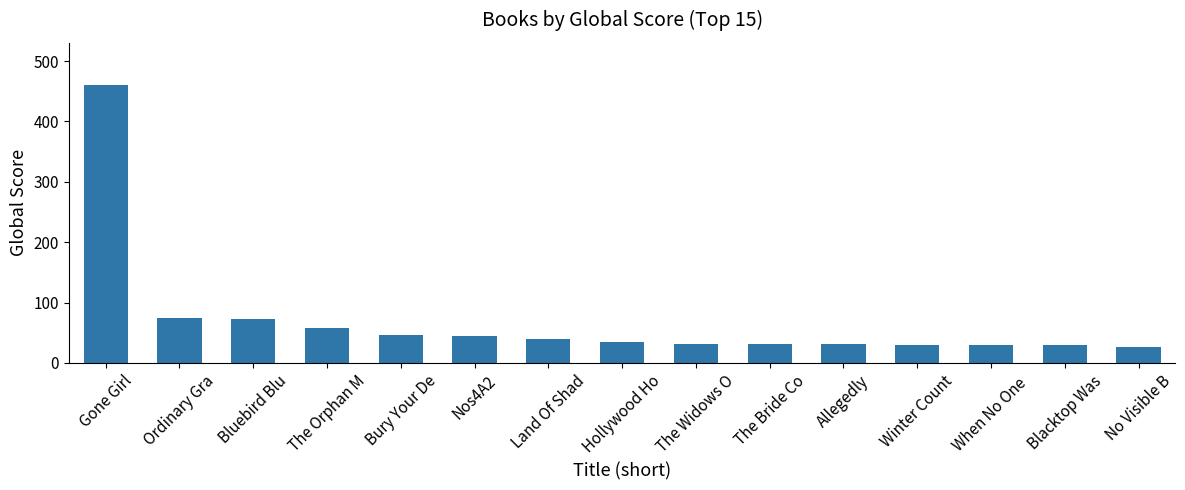

What is the sum of the values at Nos4A2 and Winter Count?

74